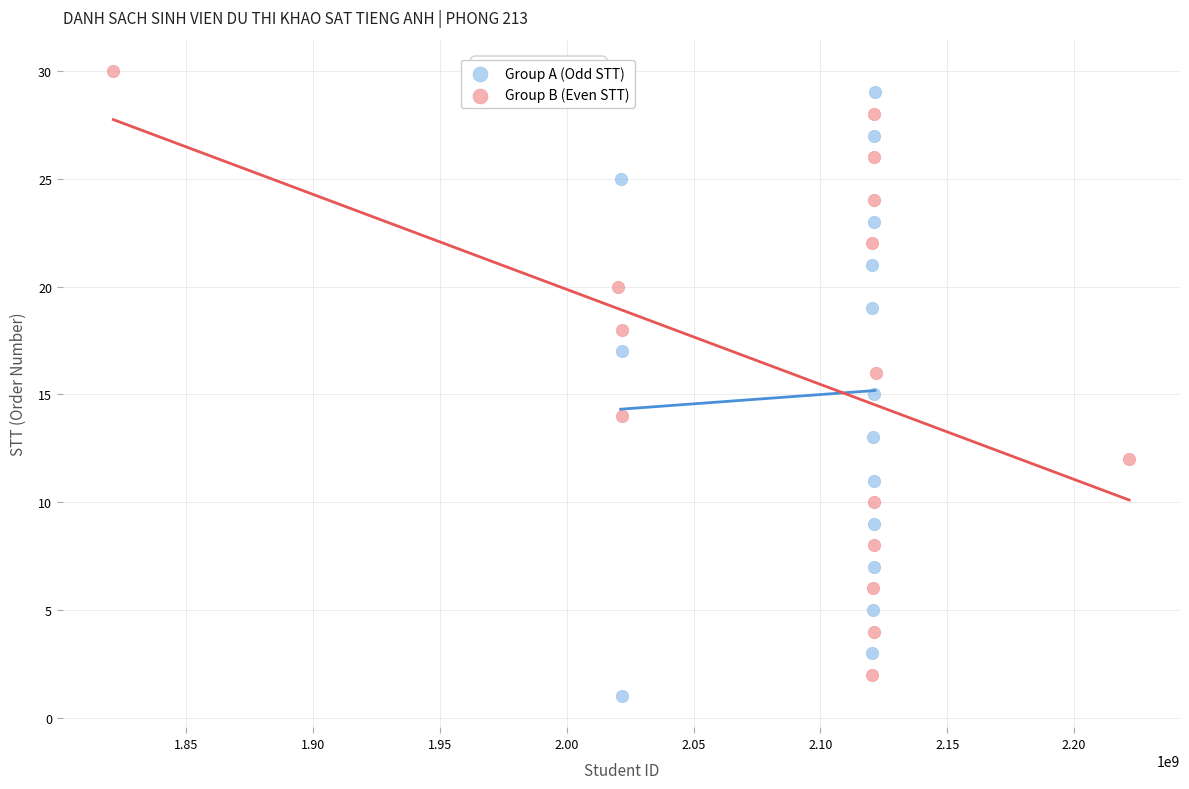

What are all the series names shown in the legend?

Group A (Odd STT), Group B (Even STT)